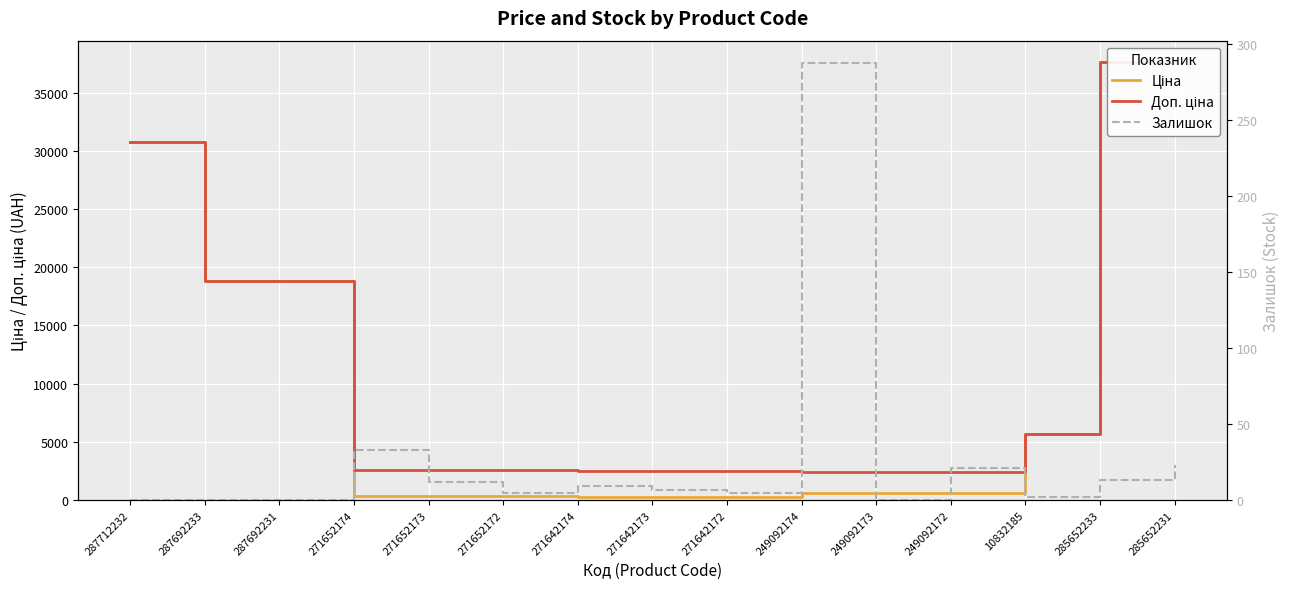

Which series has the widest spread of values?

Ціна